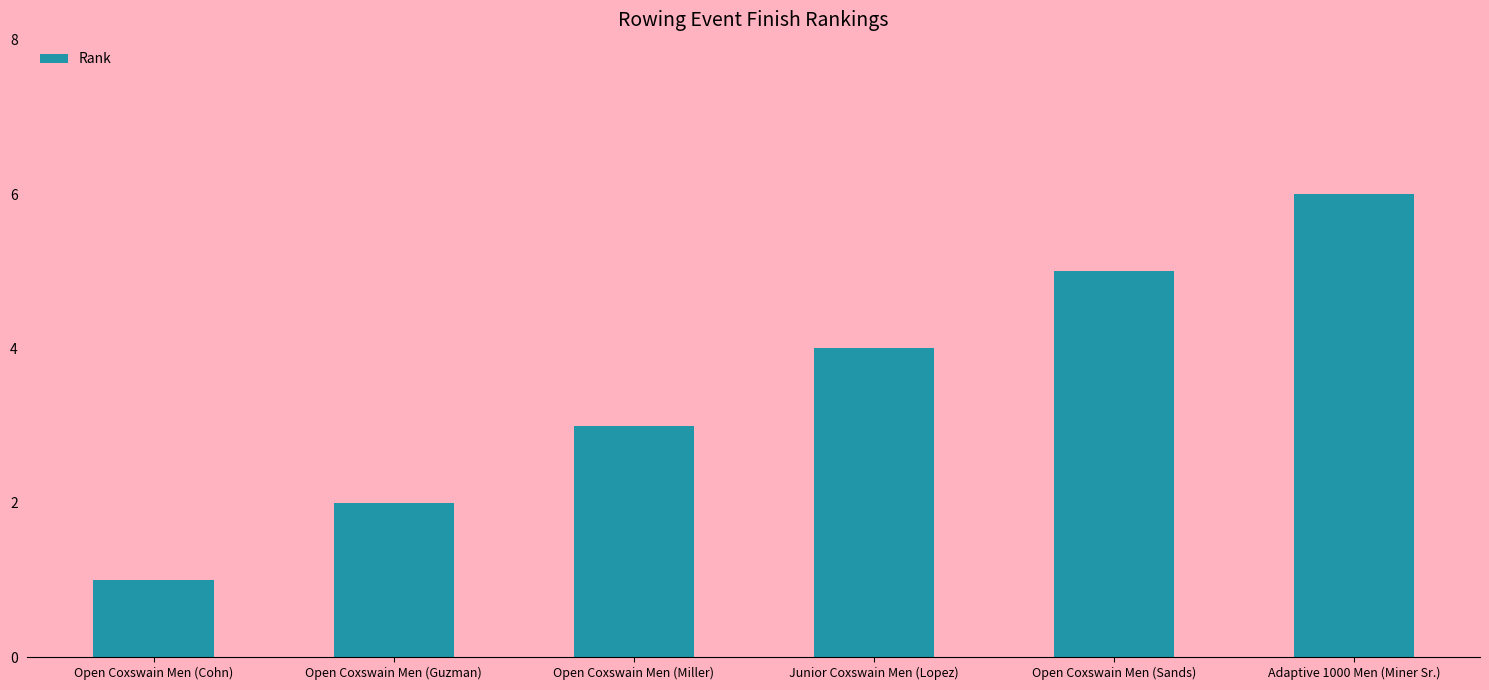

Is it true that the value at Open Coxswain Men (Miller) is 3?

True